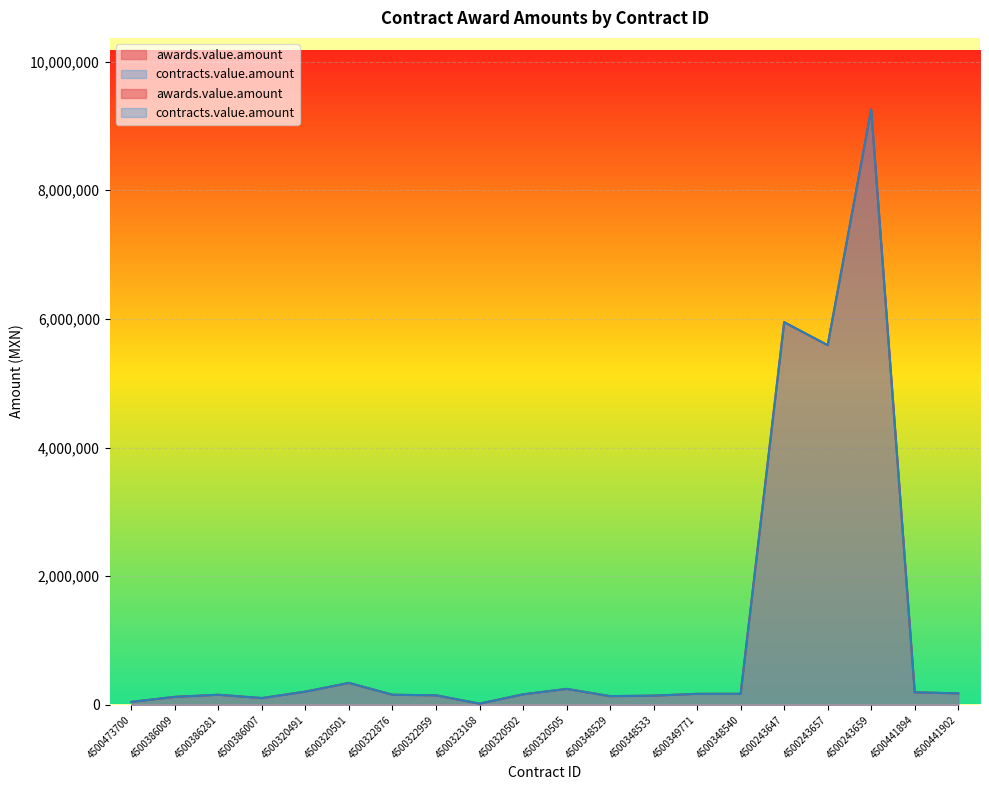

Where is the first local minimum for contracts.value.amount?

4500386007